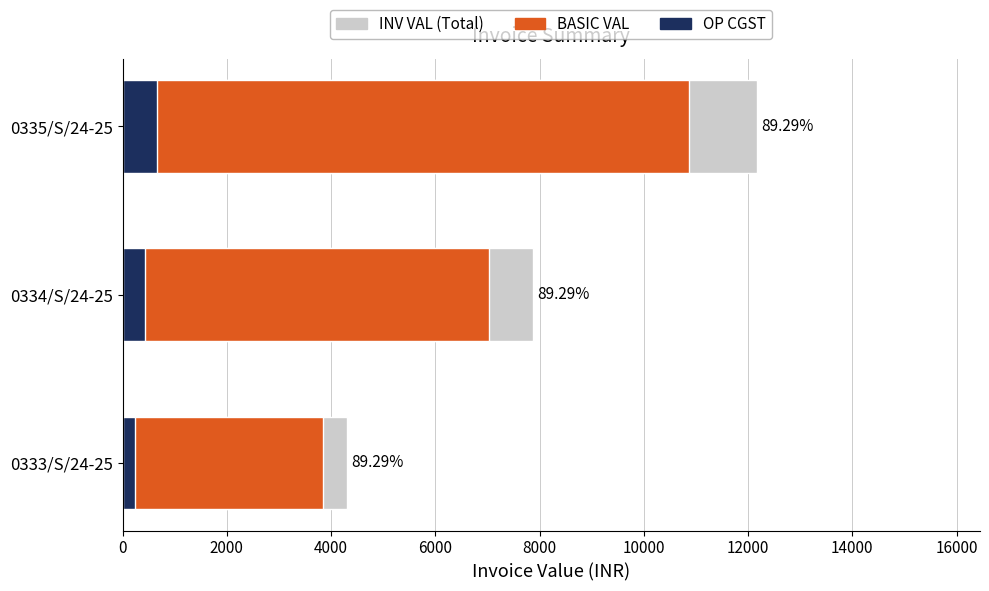

Rank the series by their maximum value, from lowest to highest.

OP CGST, BASIC VAL, INV VAL